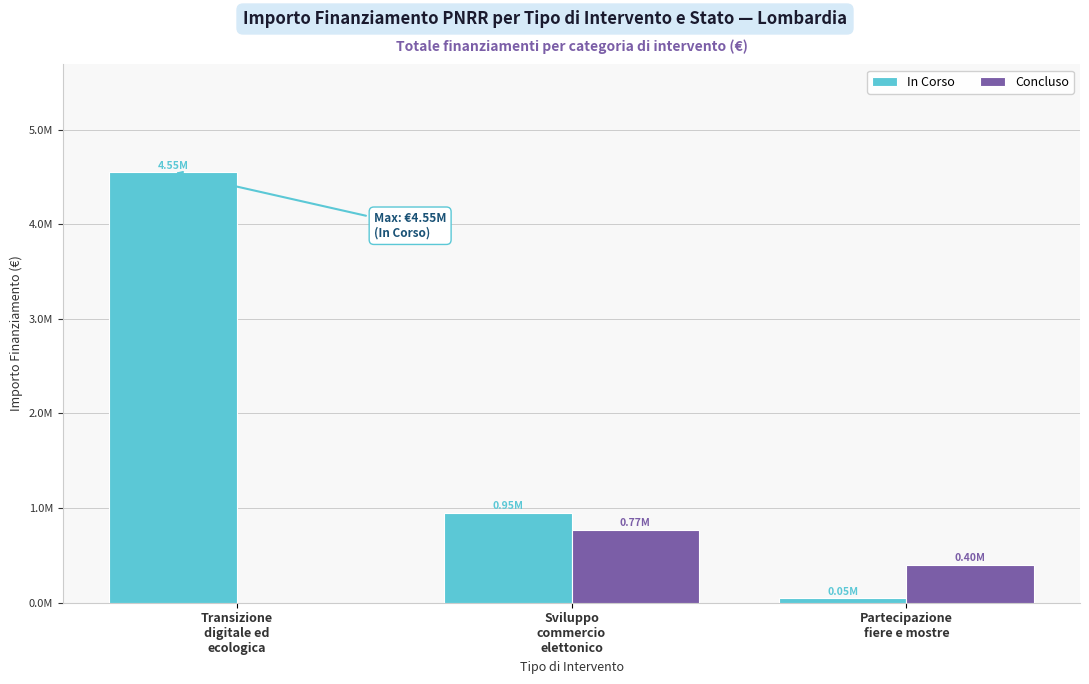

The value of Concluso at Partecipazione
fiere e mostre is 400000. True or false?

True